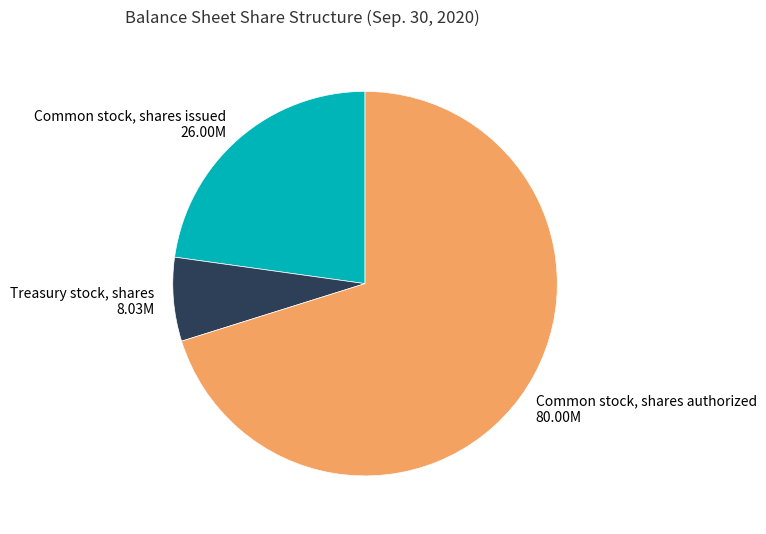

Do Common stock, shares authorized and Common stock, shares issued together represent more than half of the pie?

Yes